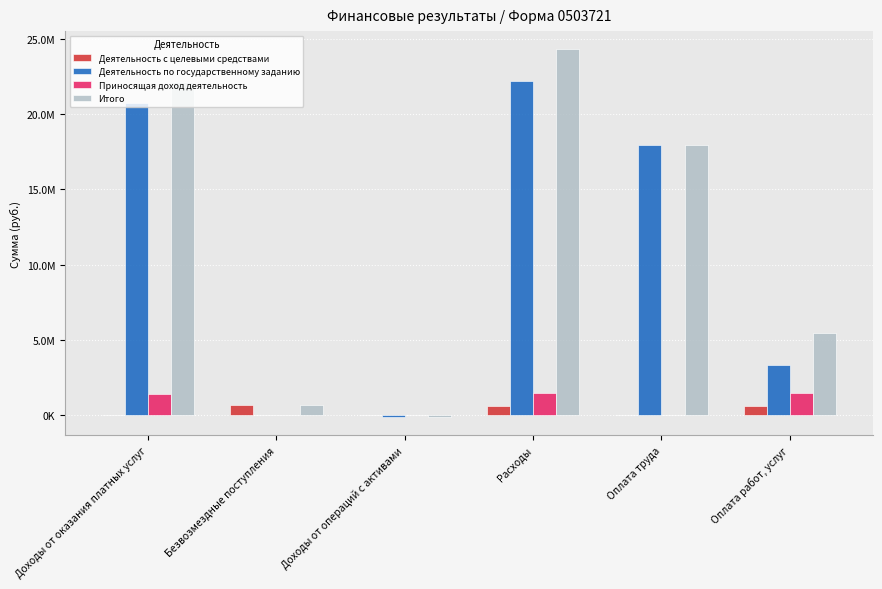

The value of Деятельность с целевыми средствами at Оплата работ, услуг is 594600.0. True or false?

True